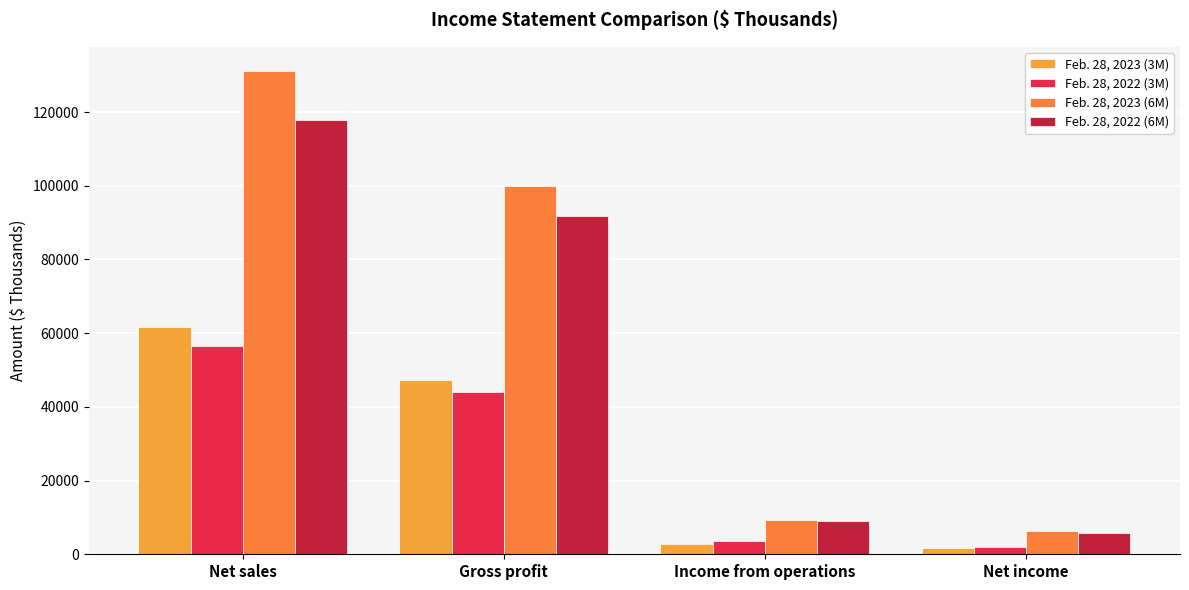

At how many categories does at least one series exceed 120241?

1